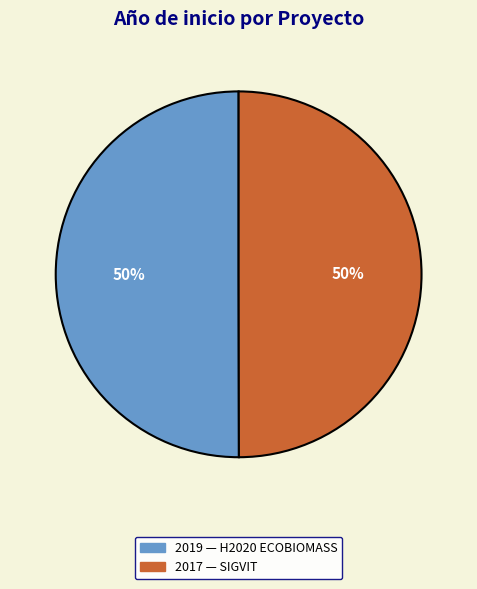

To the nearest percent, what is the average slice percentage?

50%